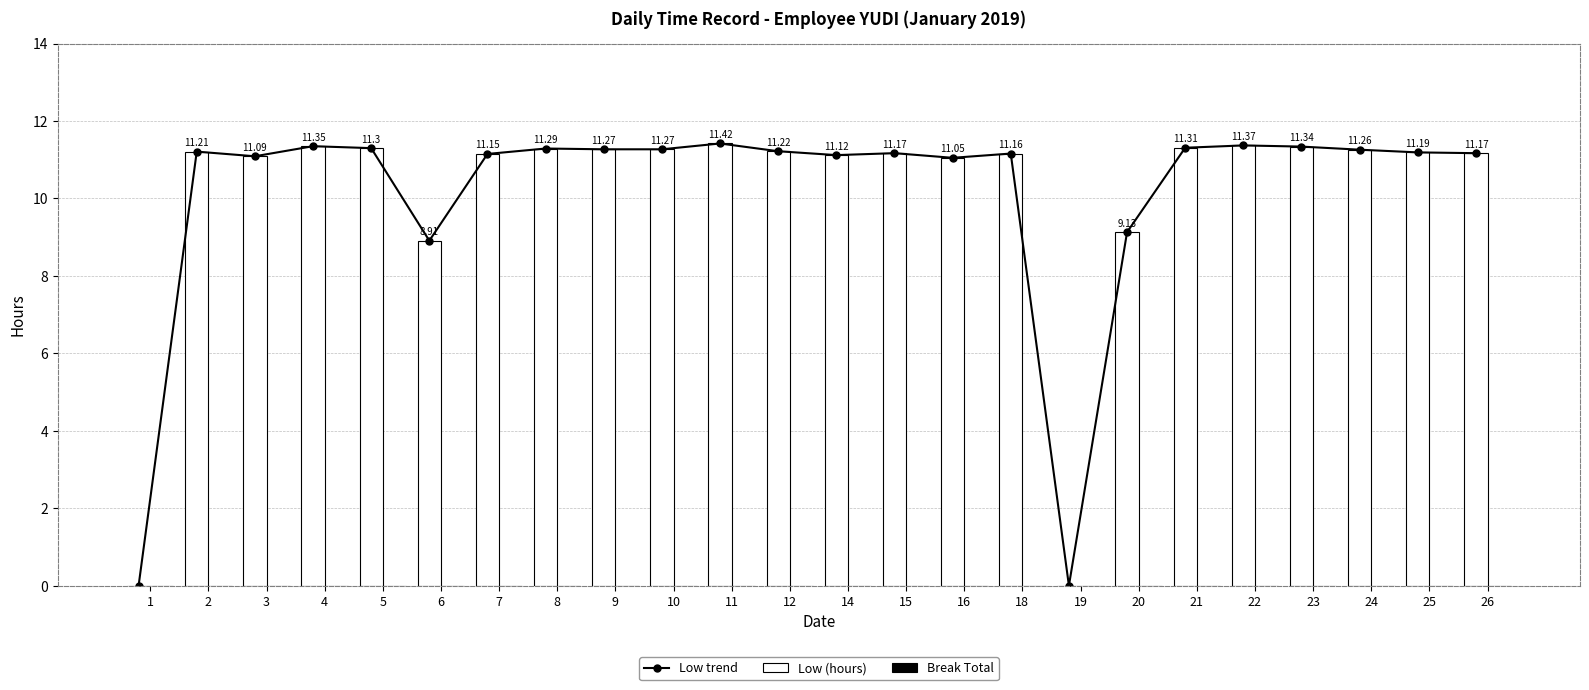

Between 4 and 22, which series saw the biggest shift?

Low trend